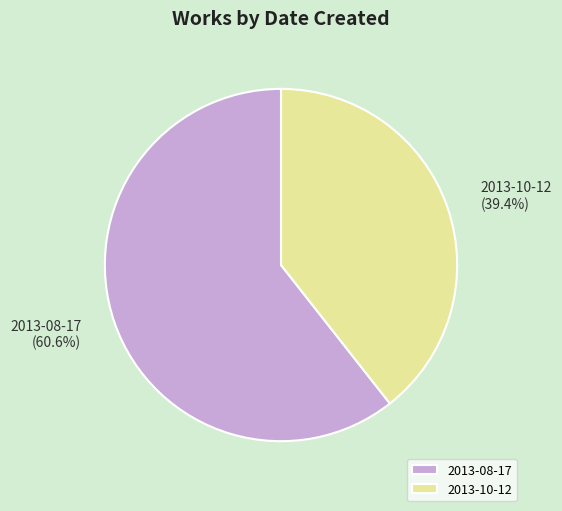

To the nearest percent, what is the difference between the 2013-10-12 and 2013-08-17 slice percentages?

21%